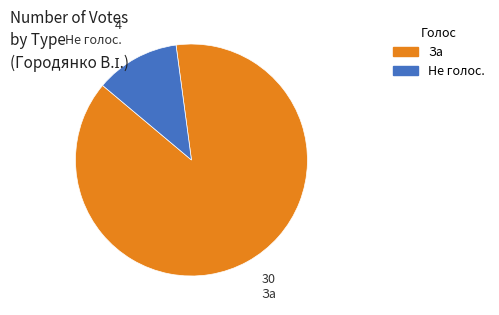

Between За and Не голос., which is larger?

За